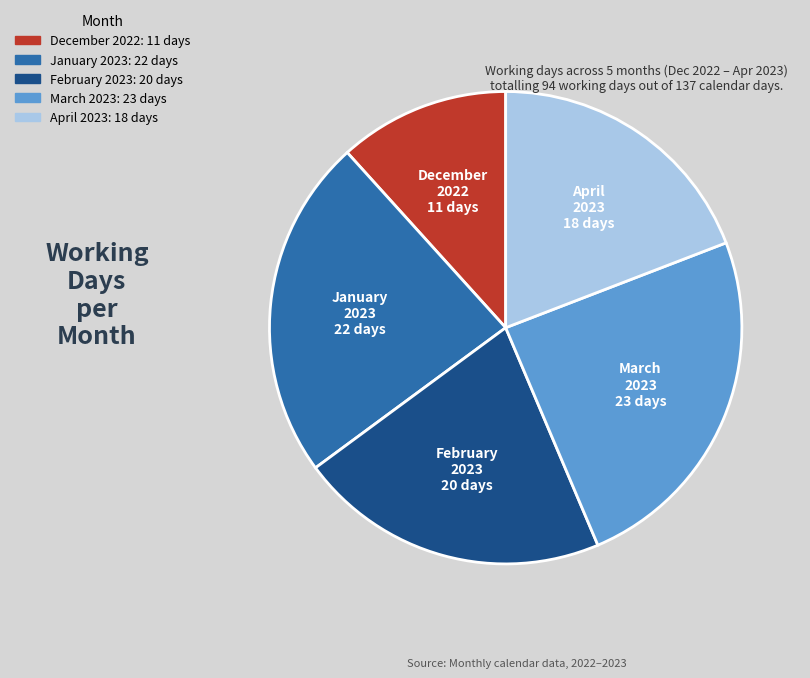

Do March 2023 and January 2023 together represent more than half of the pie?

No